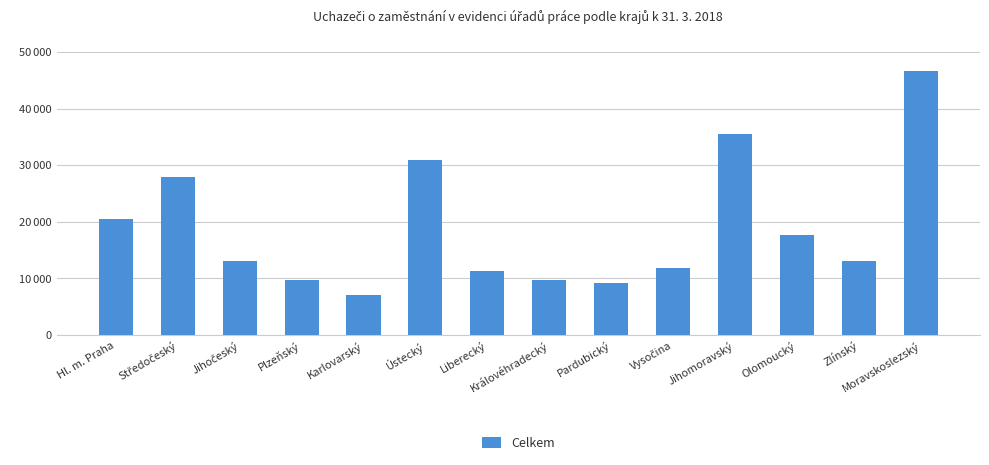

Rank the categories by value from highest to lowest.

Moravskoslezský, Jihomoravský, Ústecký, Středočeský, Hl. m. Praha, Olomoucký, Jihočeský, Zlínský, Vysočina, Liberecký, Královéhradecký, Plzeňský, Pardubický, Karlovarský